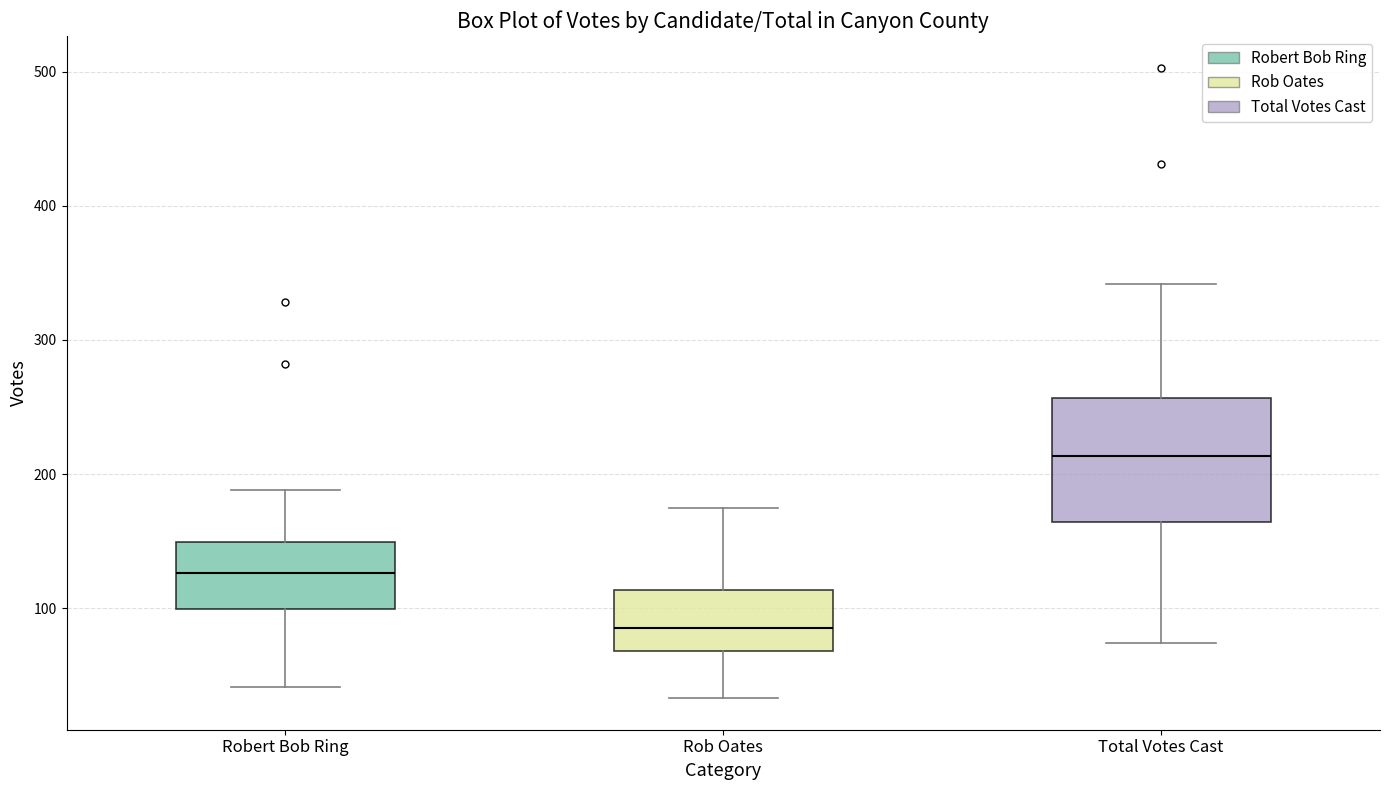

Reading left to right, read every box against the y-axis: the position of its median line, the range the box covers, and the ends of its whiskers. The values are not printed on the chart, so give them approximately, as read against the axis.

Robert Bob Ring: median 130, box 100 to 150, whiskers 40 to 190
Rob Oates: median 90, box 70 to 110, whiskers 30 to 180
Total Votes Cast: median 210, box 160 to 260, whiskers 70 to 340